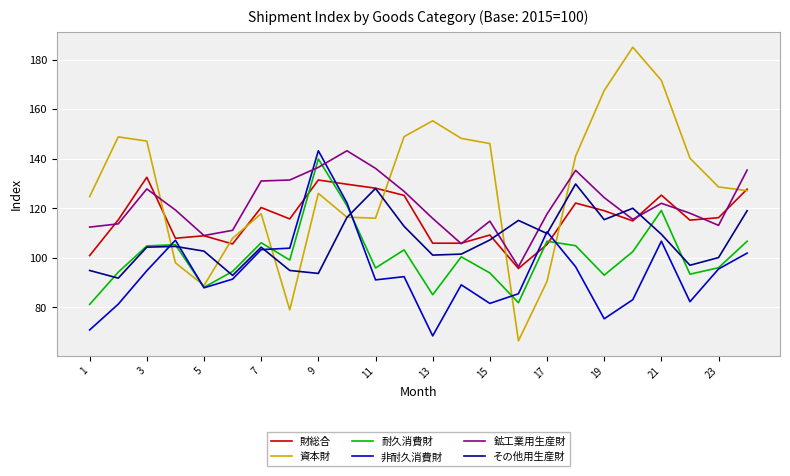

Is this an area chart (filled region under the line)?

No